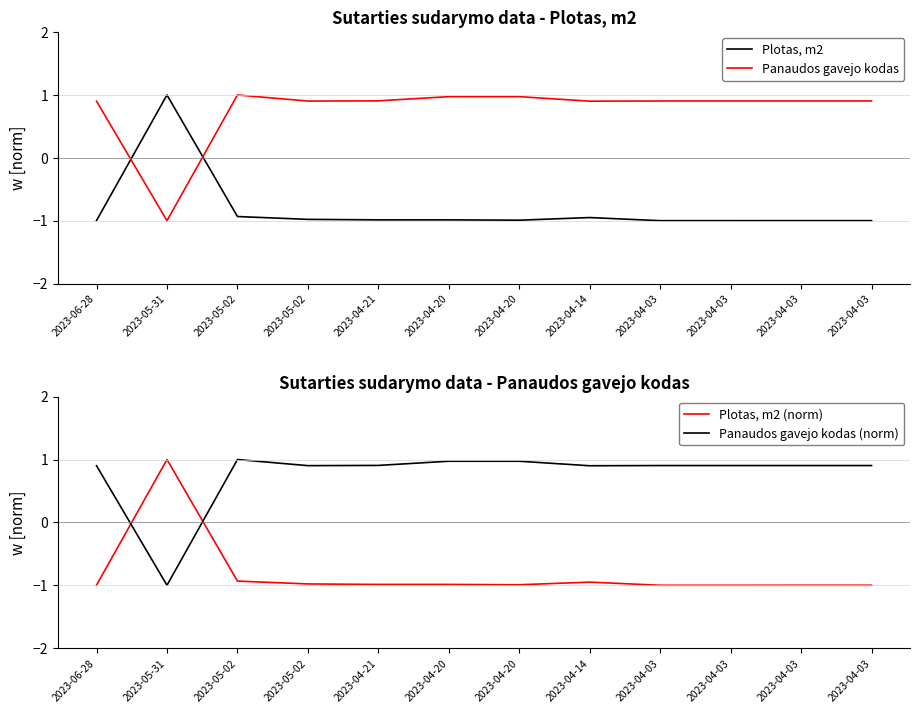

How many data points in Plotas, m2 are above 0?

1